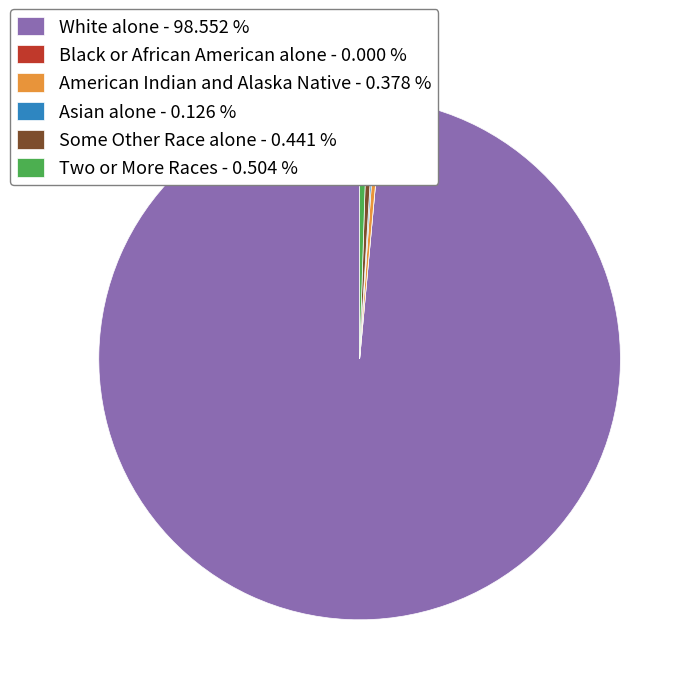

Do Some Other Race alone - 0.441 % and American Indian and Alaska Native - 0.378 % together represent more than half of the pie?

No